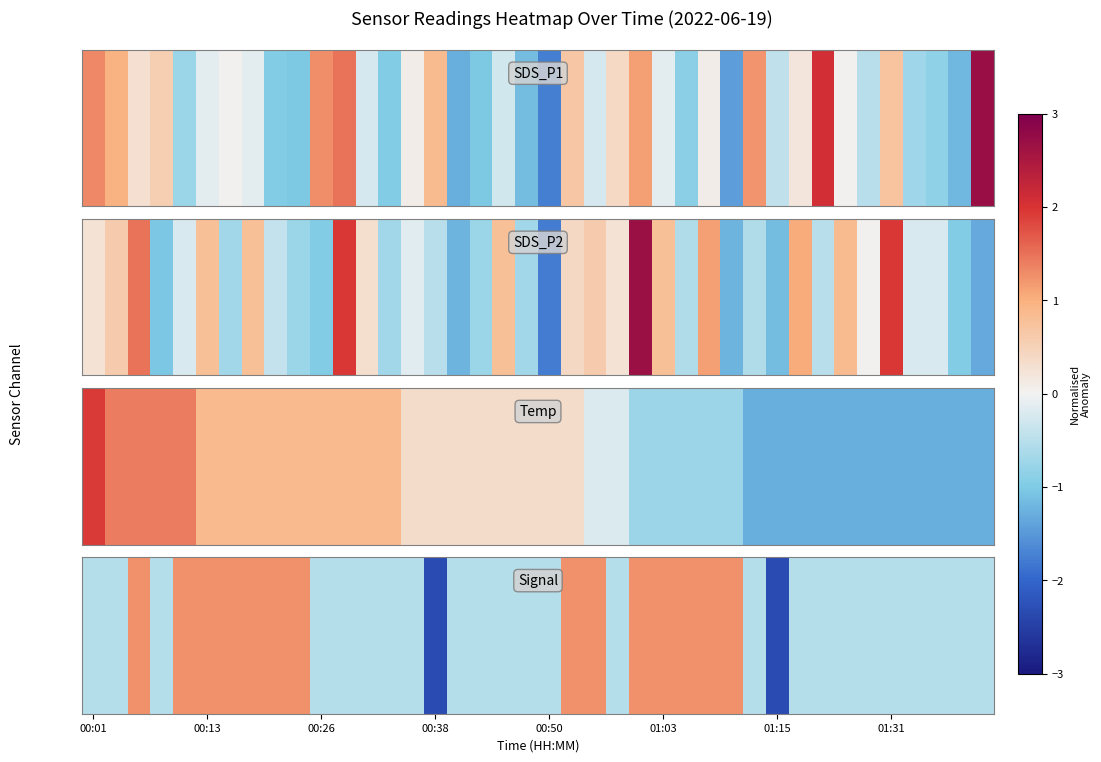

What is the smallest value displayed?

-2.3